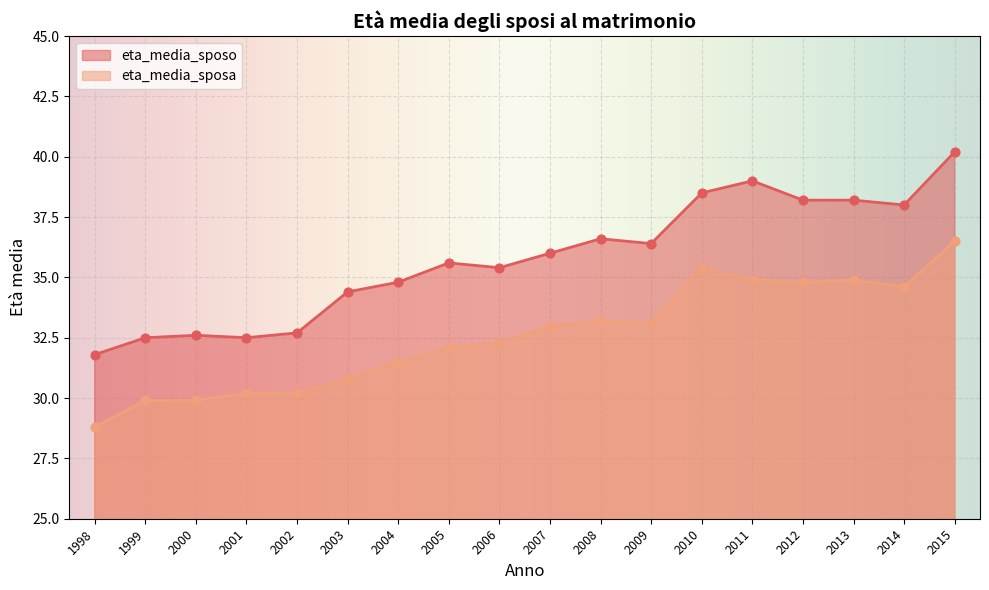

At how many categories does at least one series exceed 37?

6